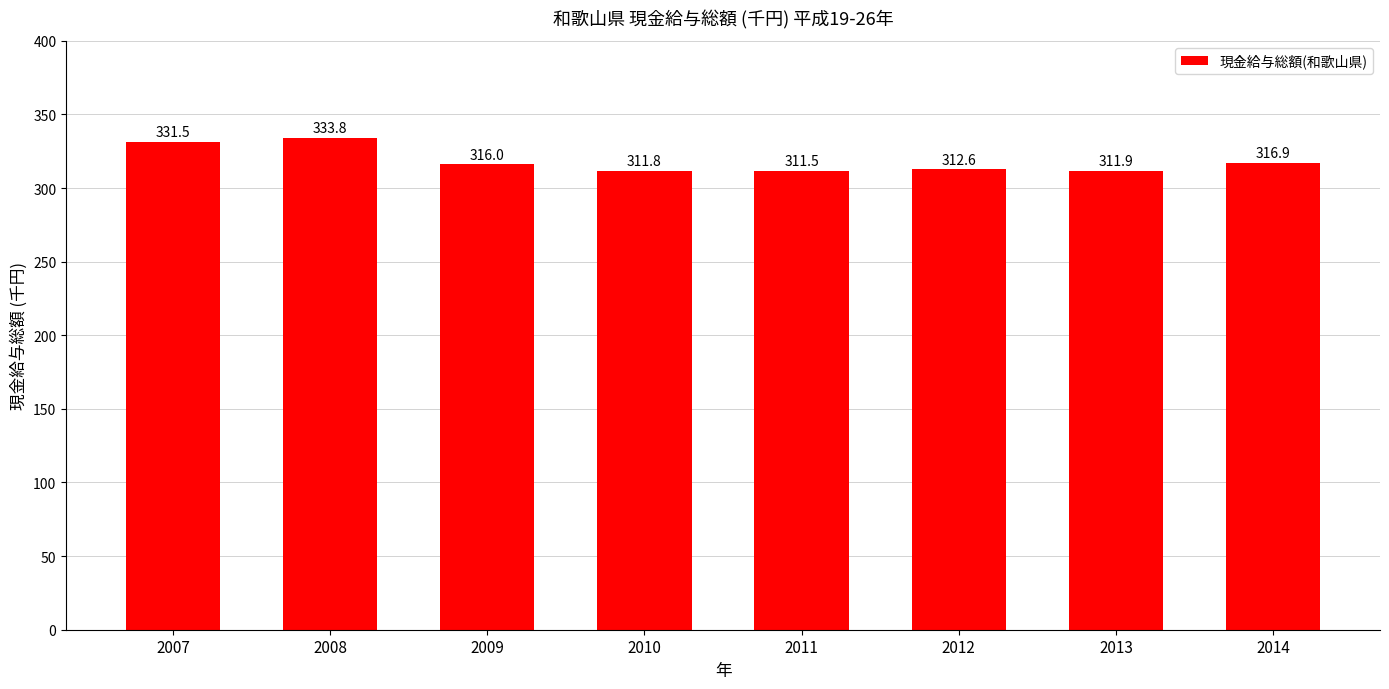

Is it true that the value at 2009 is 495.4?

False